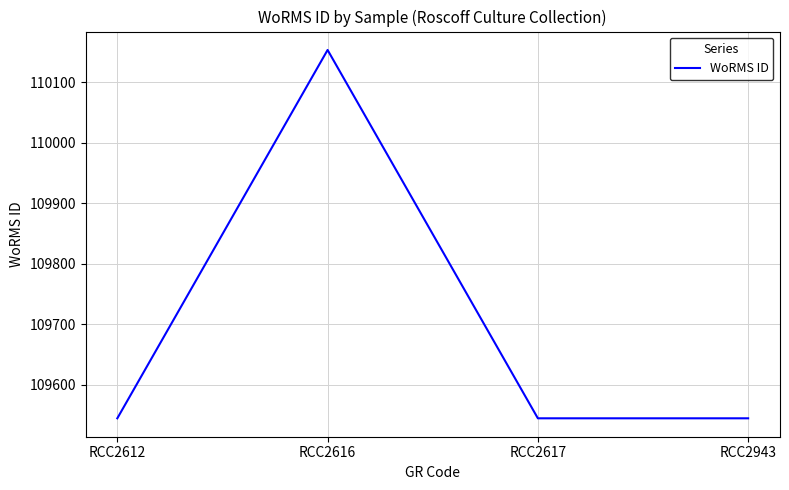

Reading left to right, transcribe all the data shown in this chart.

RCC2612=109545	RCC2616=110153	RCC2617=109545	RCC2943=109545